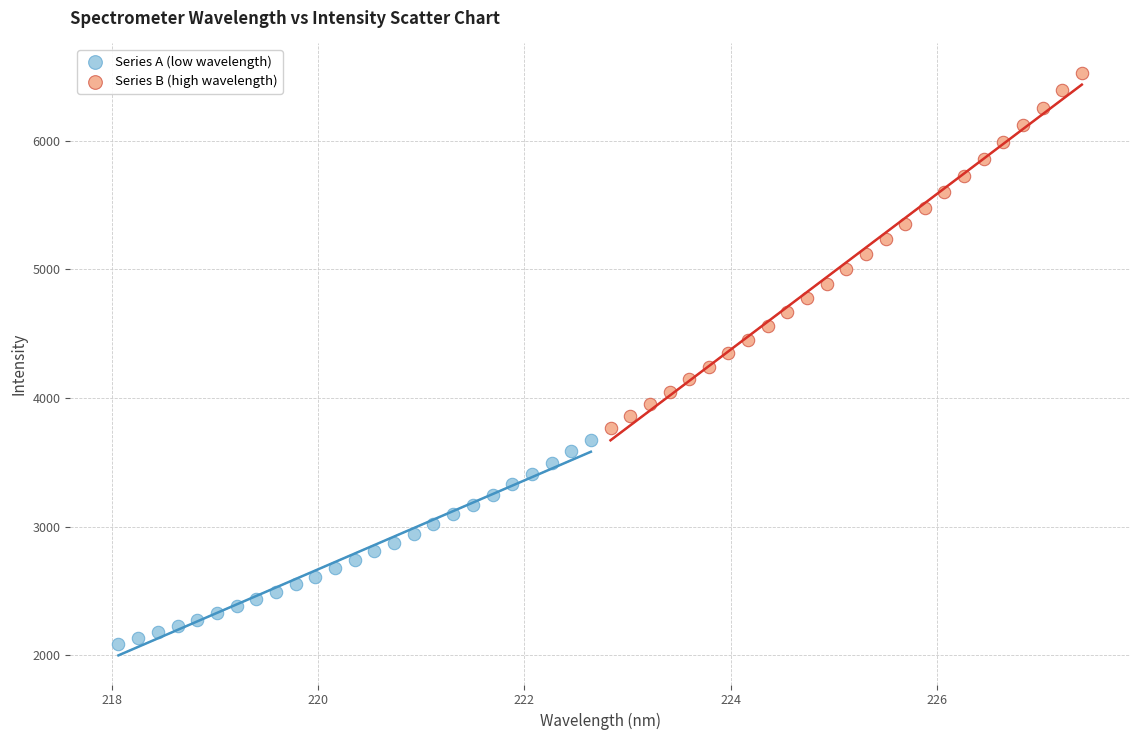

Which series contains the lowest Y value?

Series A (low wavelength)